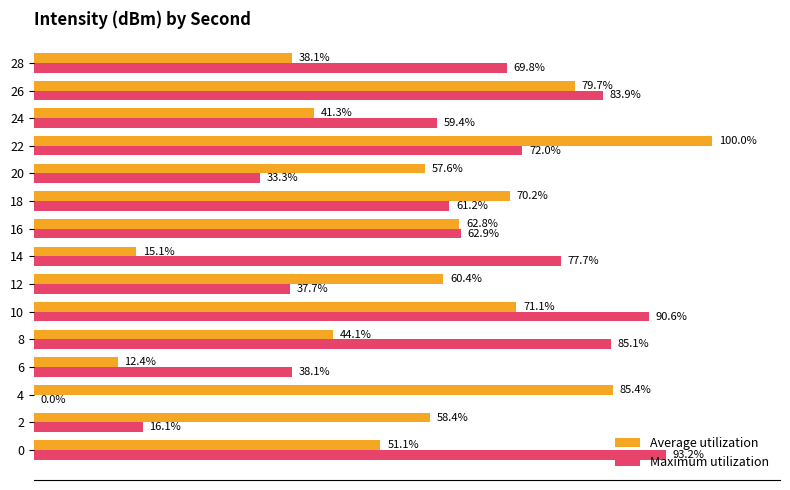

Which series has the largest total across all categories?

Maximum utilization